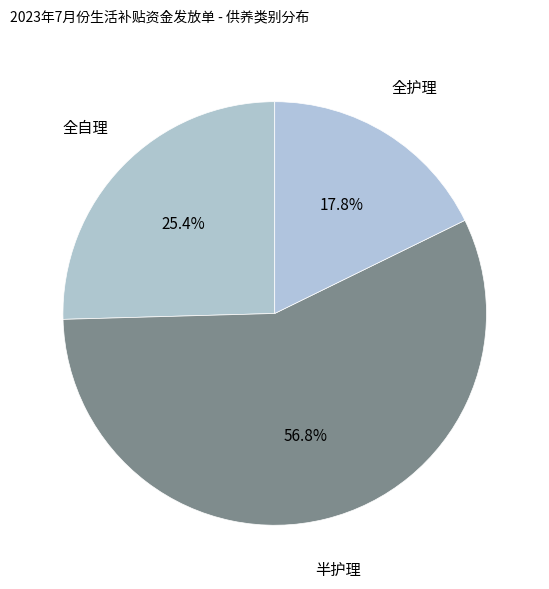

To the nearest percent, what percentage of the pie is 全自理?

25%